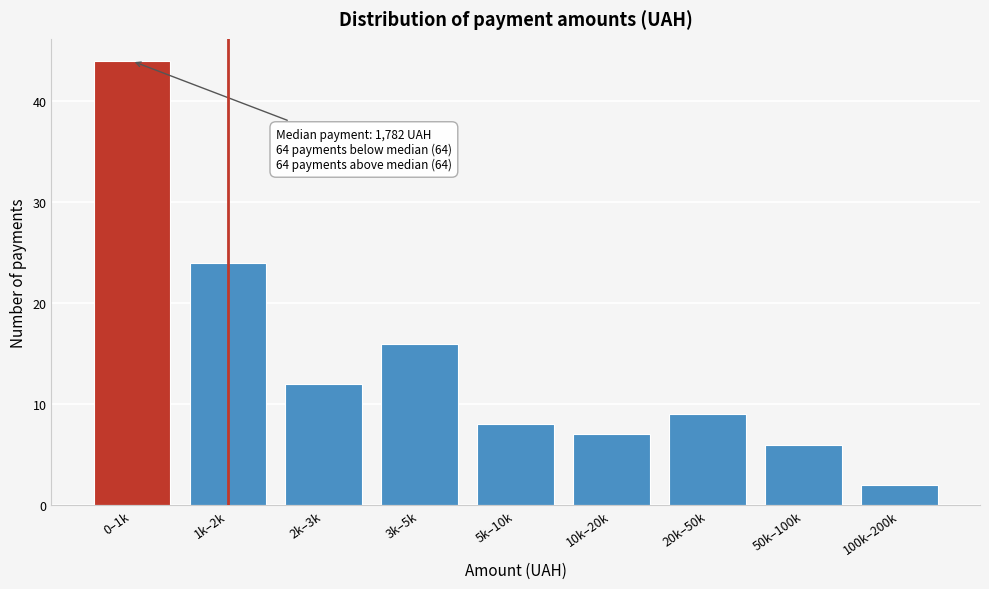

Reading left to right, what are all the values shown in this chart?

0–1k=44	1k–2k=24	2k–3k=12	3k–5k=16	5k–10k=8	10k–20k=7	20k–50k=9	50k–100k=6	100k–200k=2